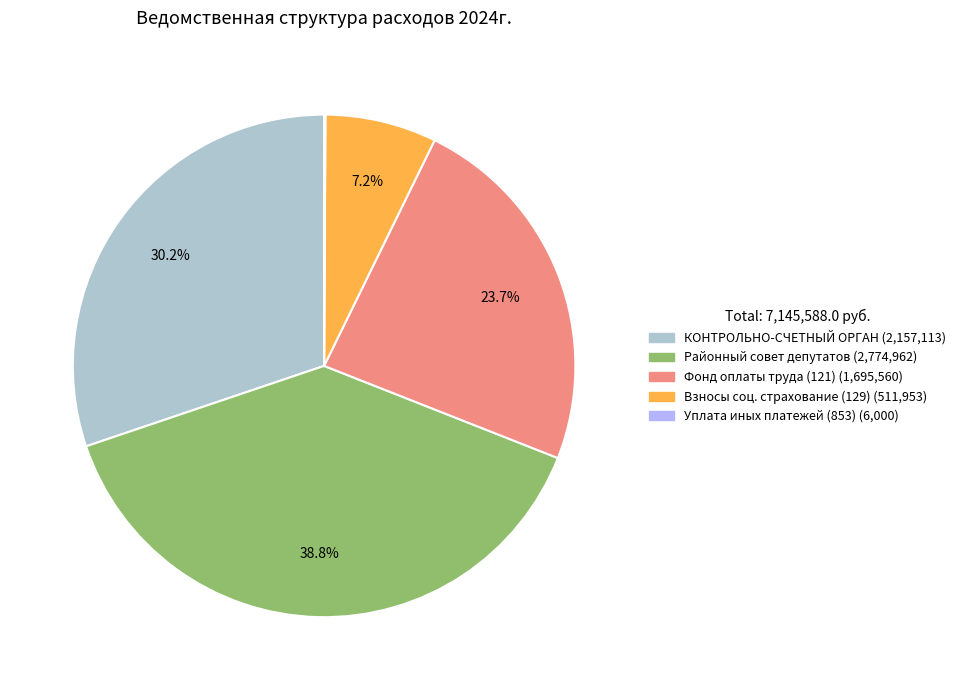

Is there any slice that represents more than half of the pie?

No